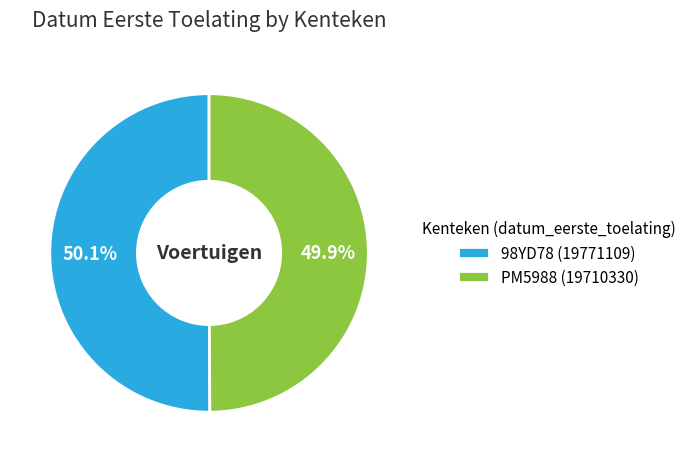

Is there any slice that represents more than half of the pie?

Yes